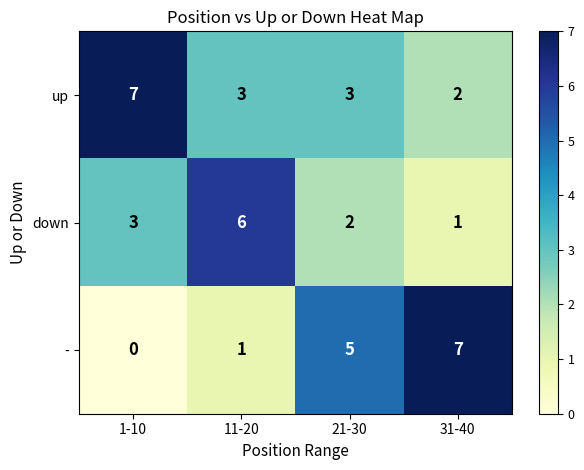

Reading right to left, transcribe all the data shown in this chart.

up: 2	3	3	7
down: 1	2	6	3
-: 7	5	1	0